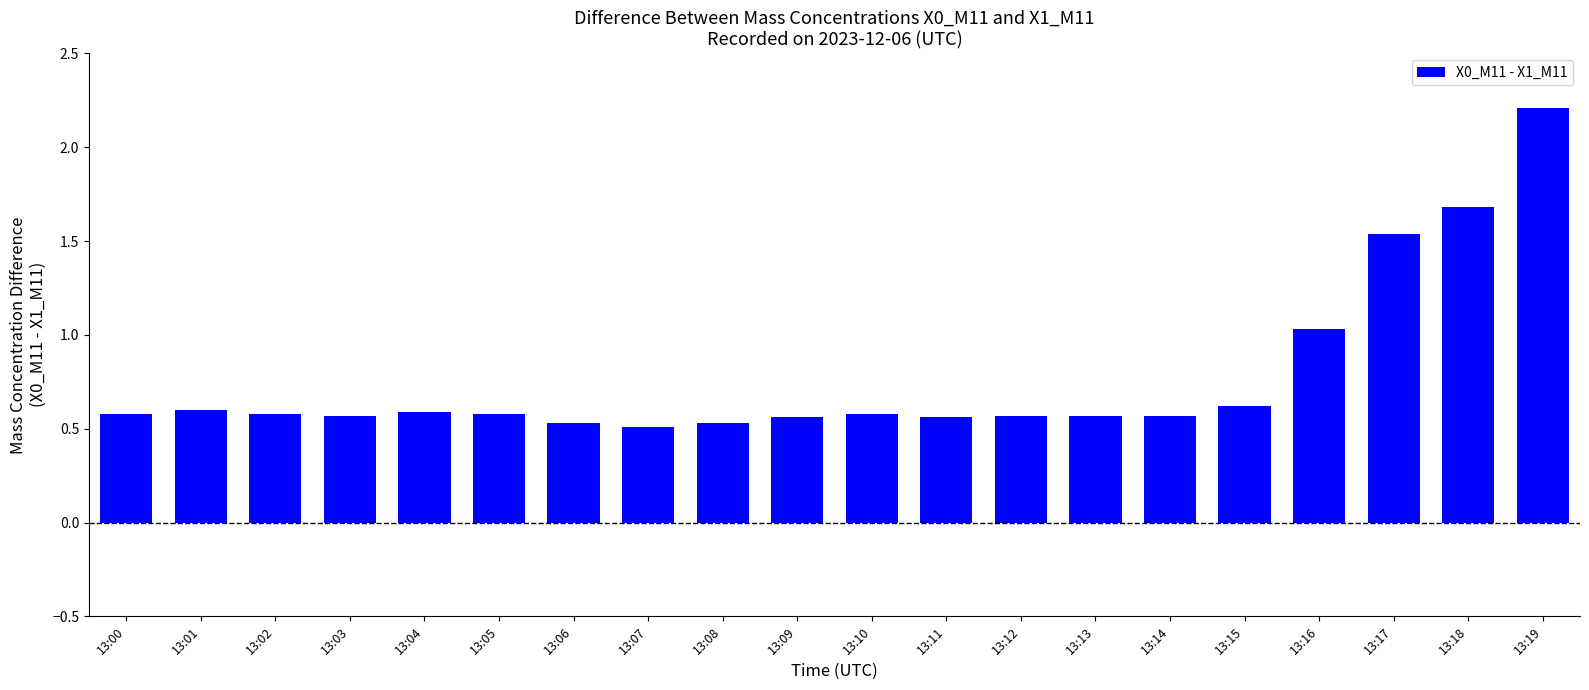

What is the sum of the values at 13:00 and 13:18?

2.3